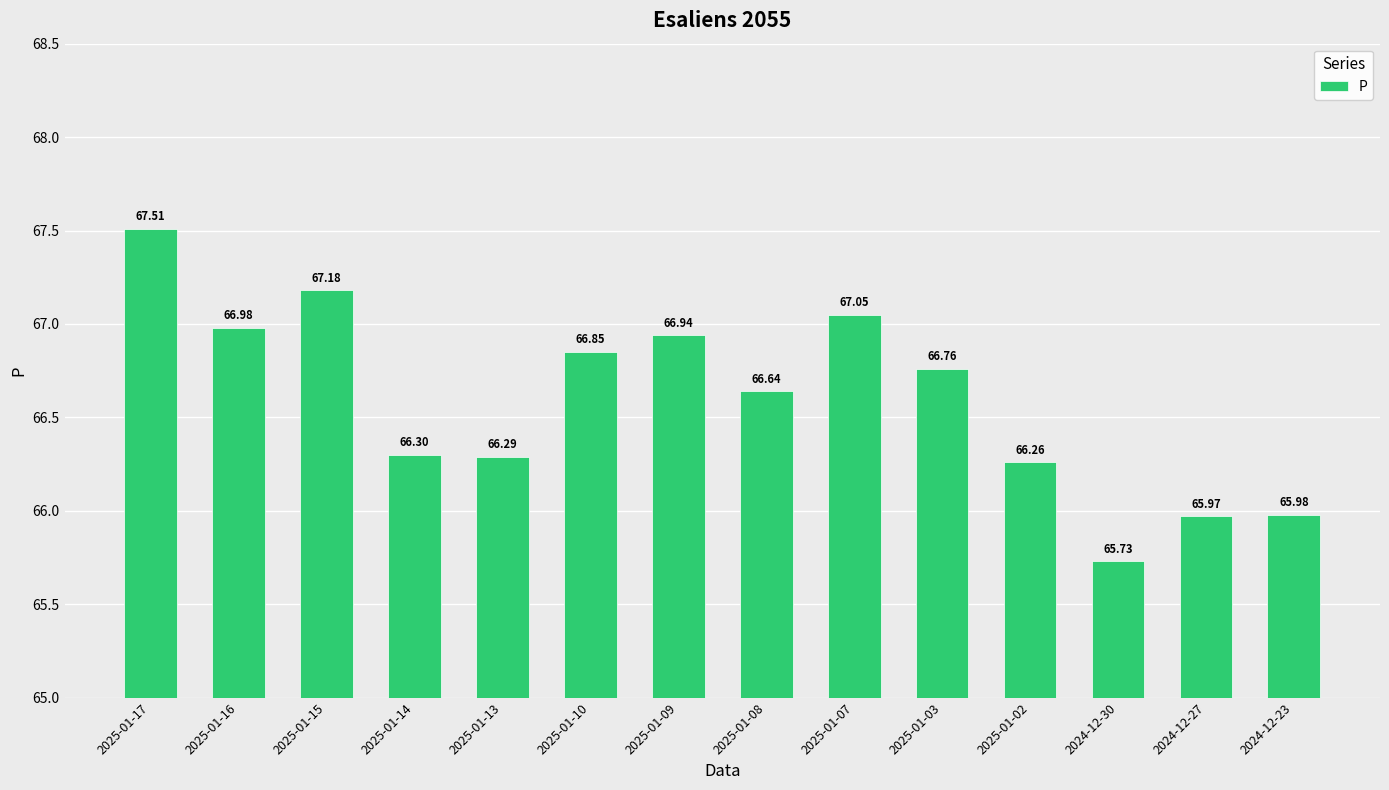

What is the sum of all values?

932.4